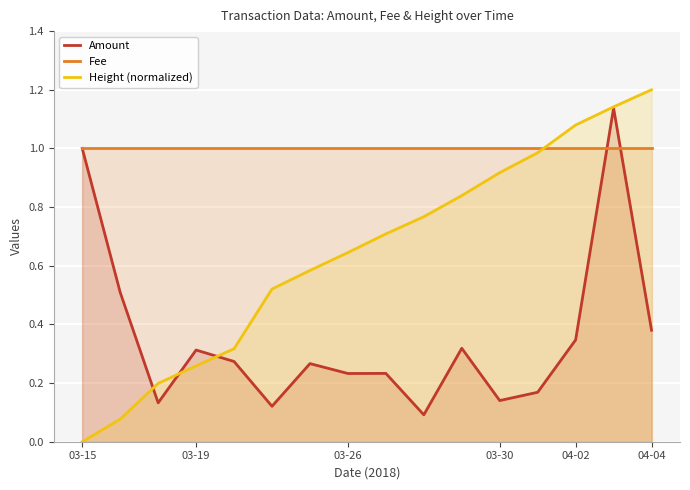

Is the value of Amount at 03-30 greater than the value of Fee at 04-04?

No